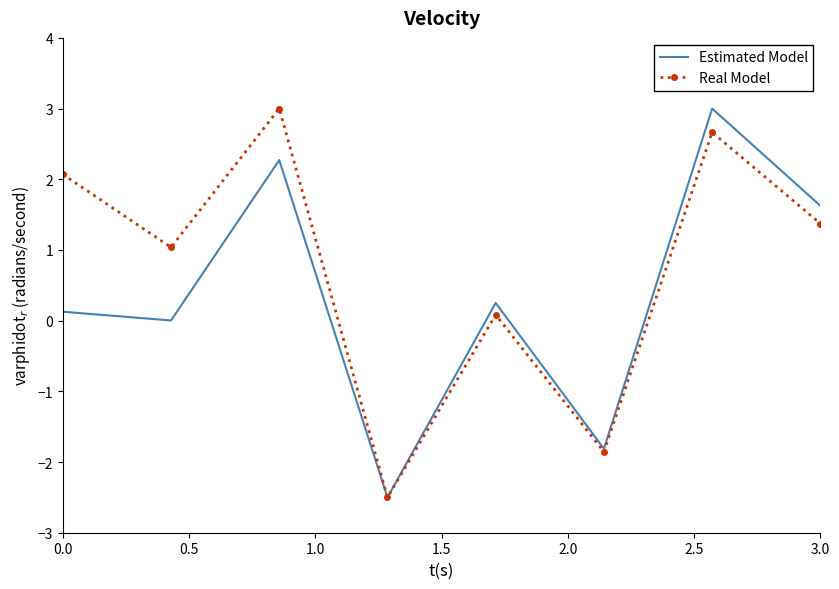

Which series has the largest total across all categories?

Real Model